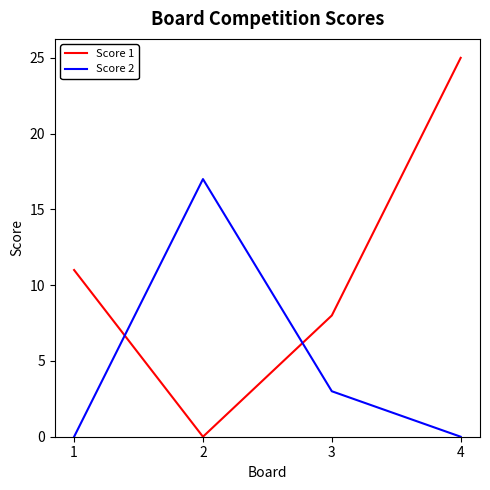

Between 1 and 4, which series saw the biggest shift?

Score 1